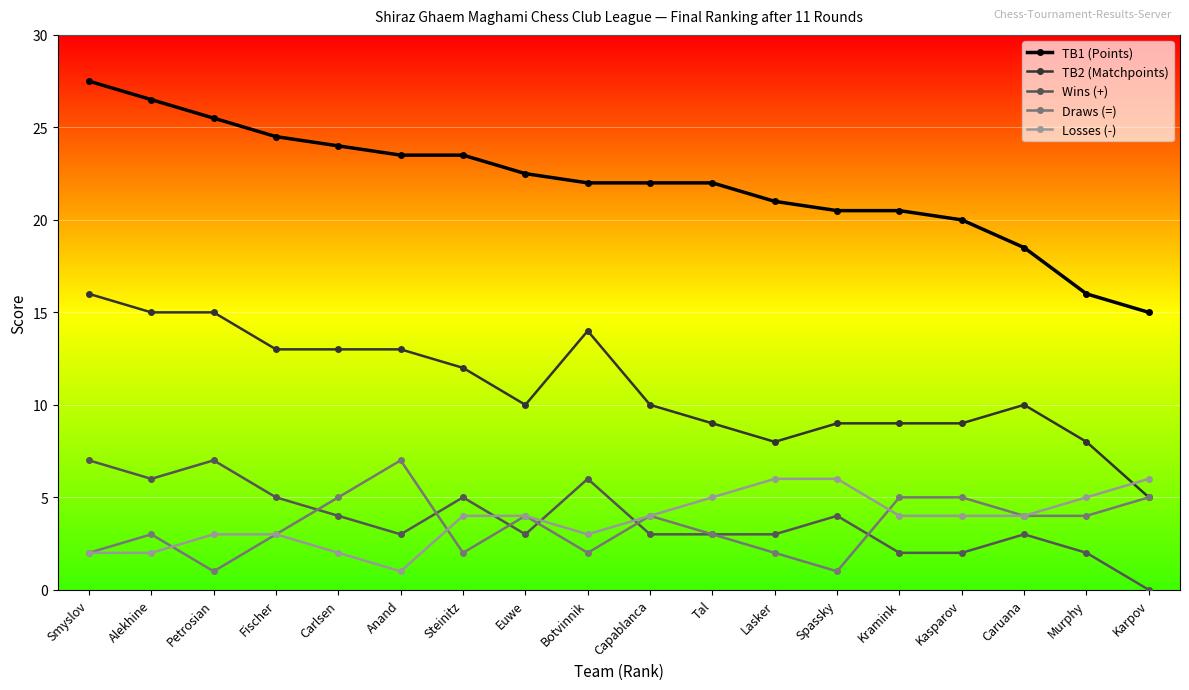

Which series has the widest spread of values?

TB1 (Points)